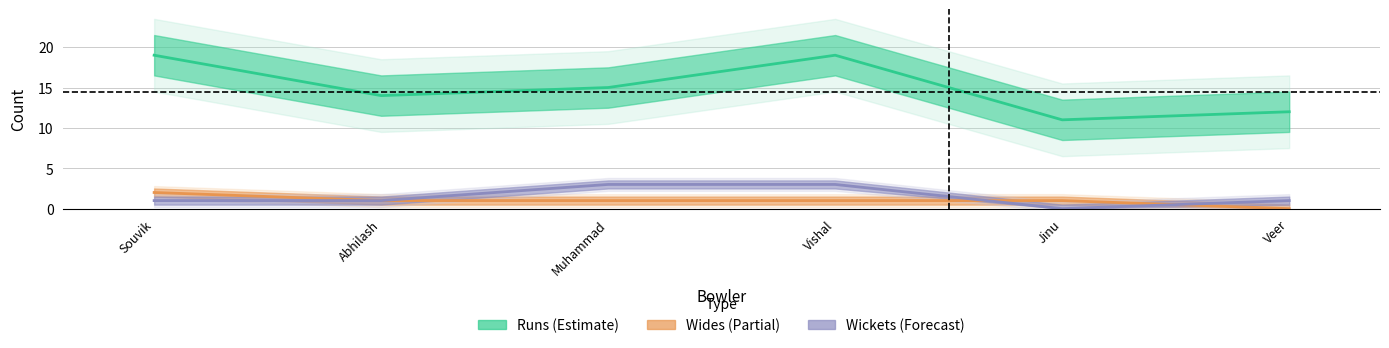

What position from the left is Abhilash?

2